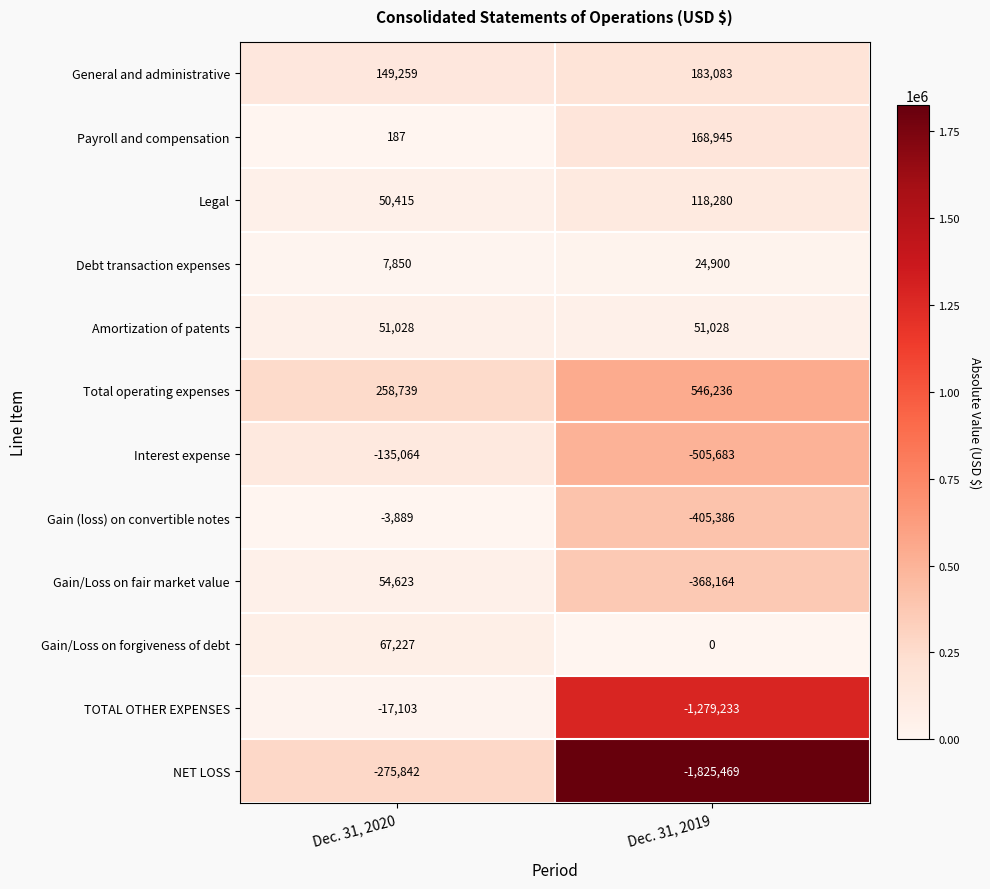

Is the value of Gain/Loss on fair market value at Dec. 31, 2019 greater than the value of Gain/Loss on forgiveness of debt at Dec. 31, 2019?

No